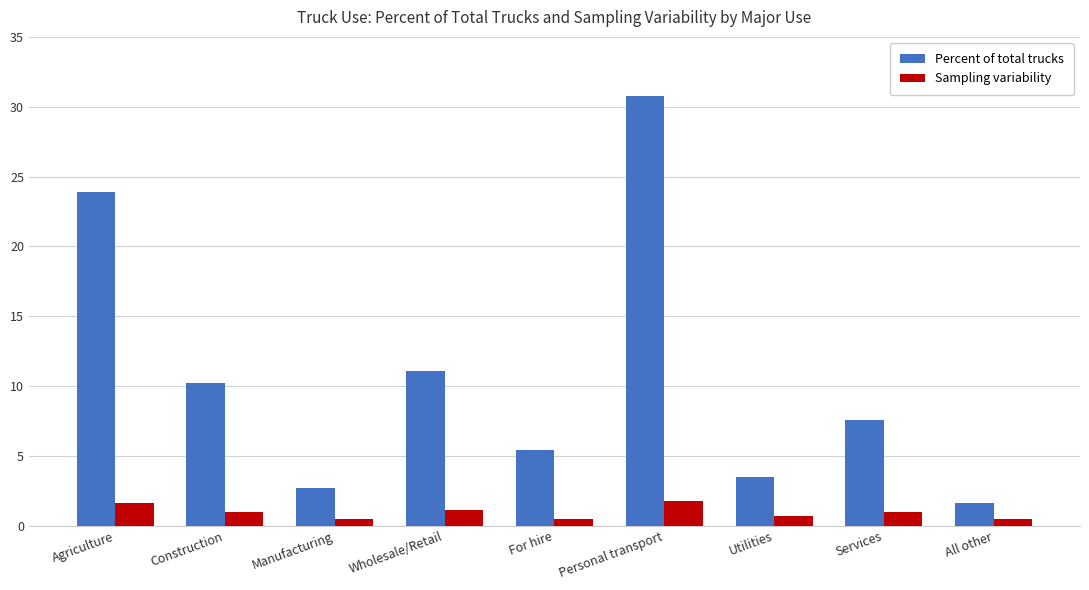

The value of Percent of total trucks at Services is 13.3. True or false?

False